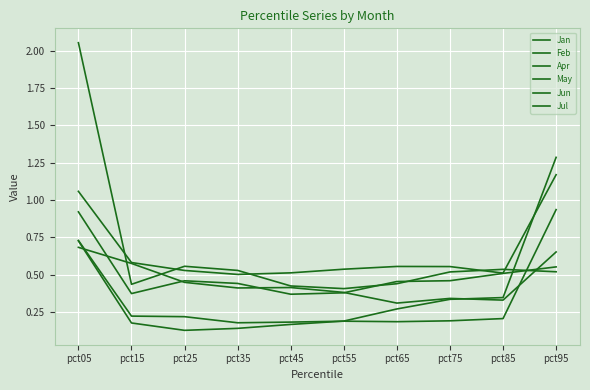

Where is Jul nearest to the value 0?

pct45